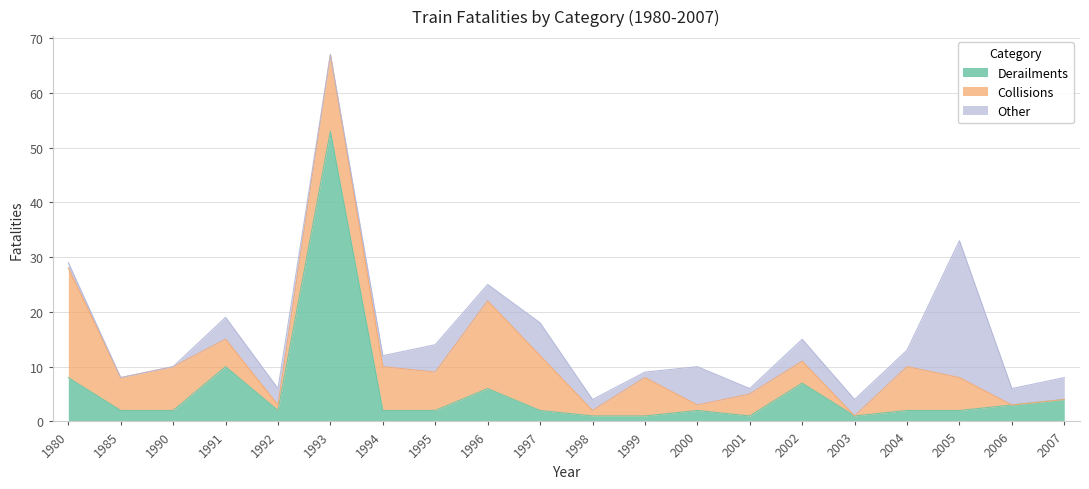

What are all the series names shown in the legend?

Derailments, Collisions, Other